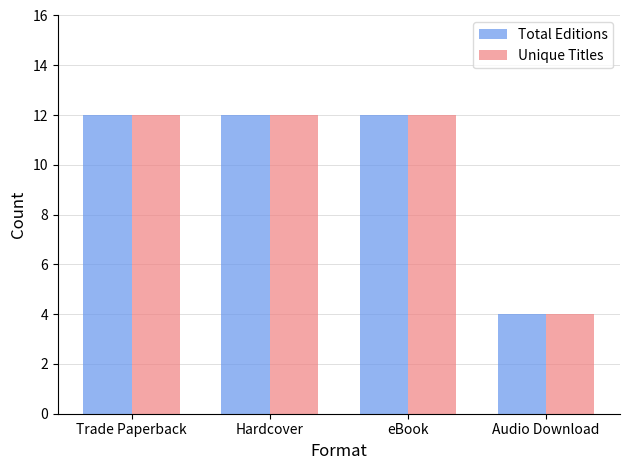

What is the sum of the Total Editions values at eBook and Audio Download?

16